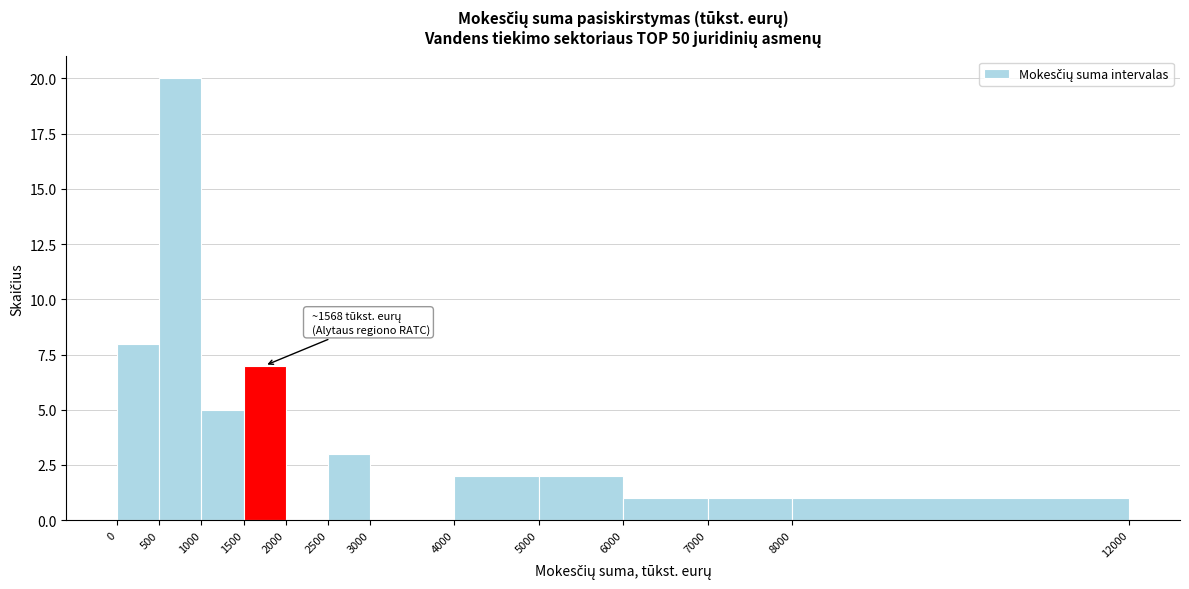

Over which range of the x-axis is the bar tallest?

500 to 1000